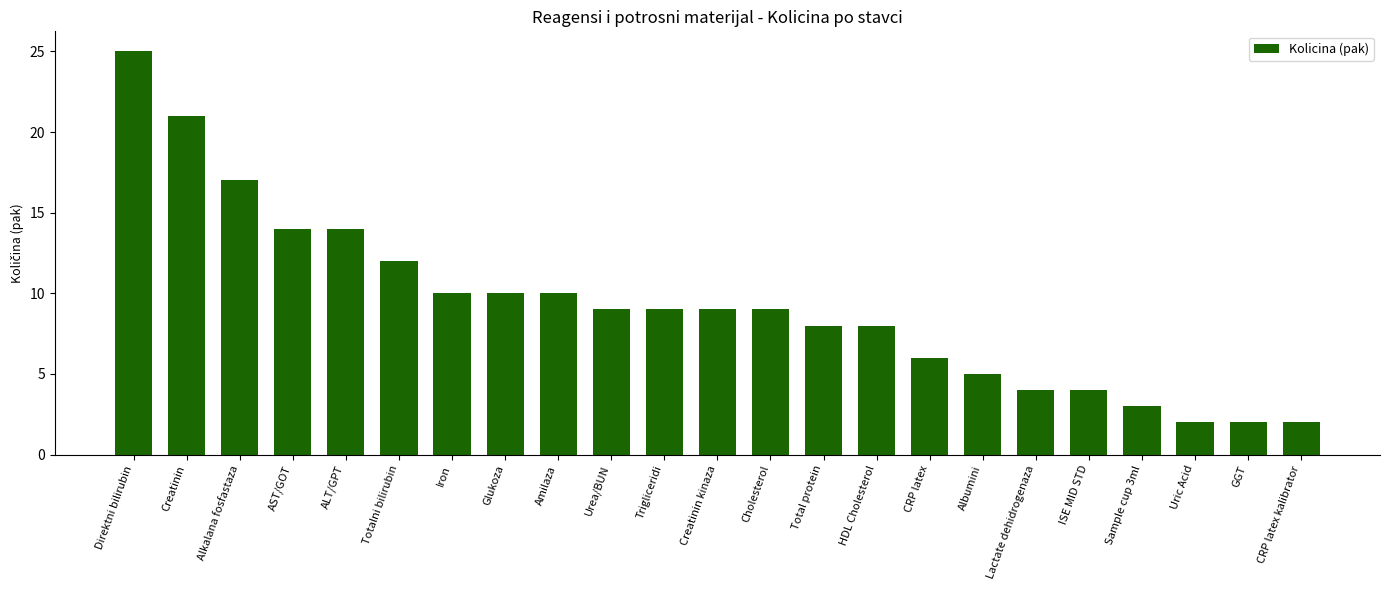

Reading right to left, what are all the values shown in this chart?

2	2	2	3	4	4	5	6	8	8	9	9	9	9	10	10	10	12	14	14	17	21	25